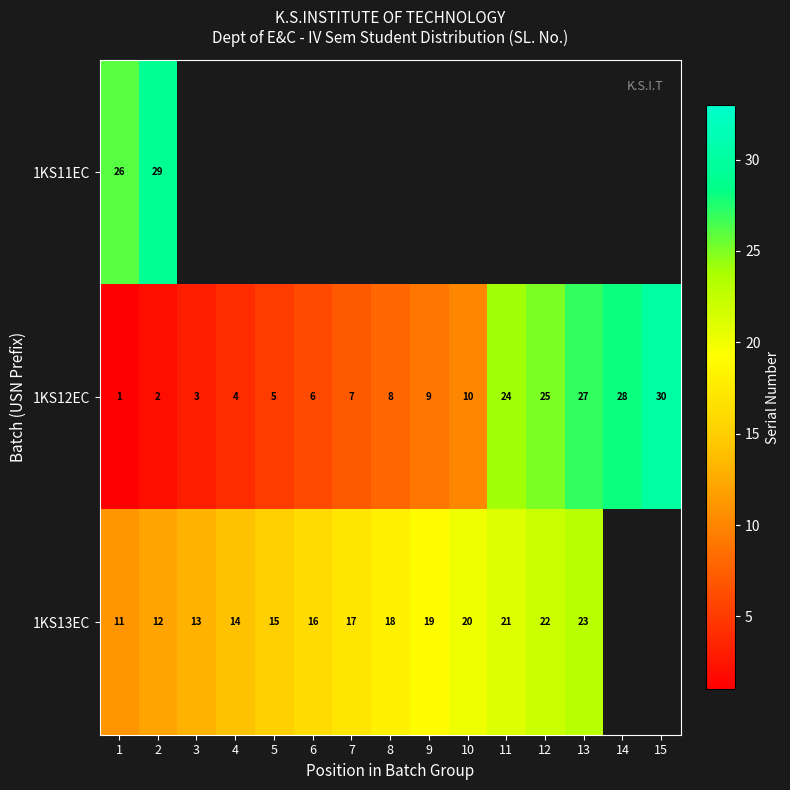

What is the sum of all 1KS12EC values?

189